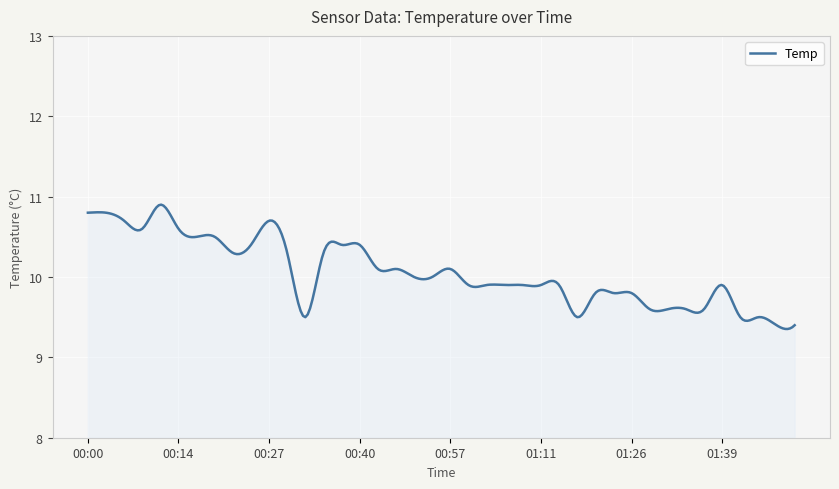

What is the maximum value shown in the chart?

10.9